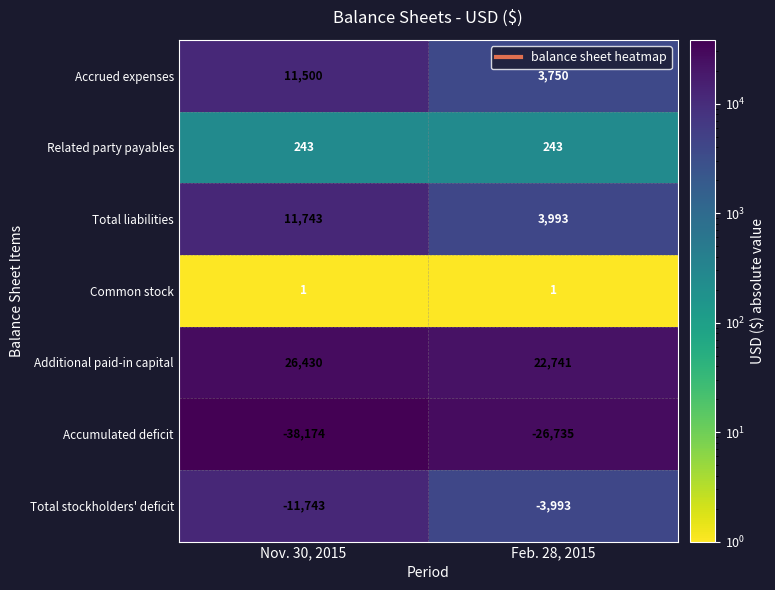

What is the total value across all series at Feb. 28, 2015?

0